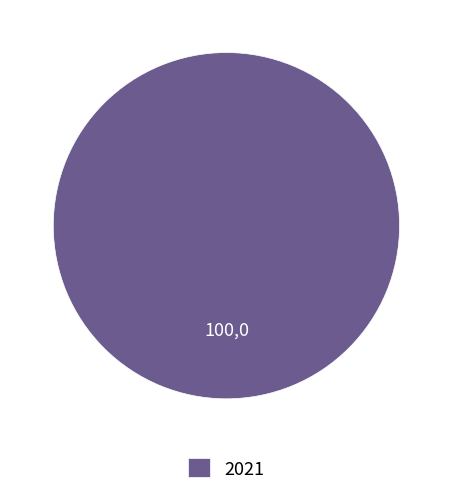

The 2021 slice represents 100% of the pie. True or false?

True